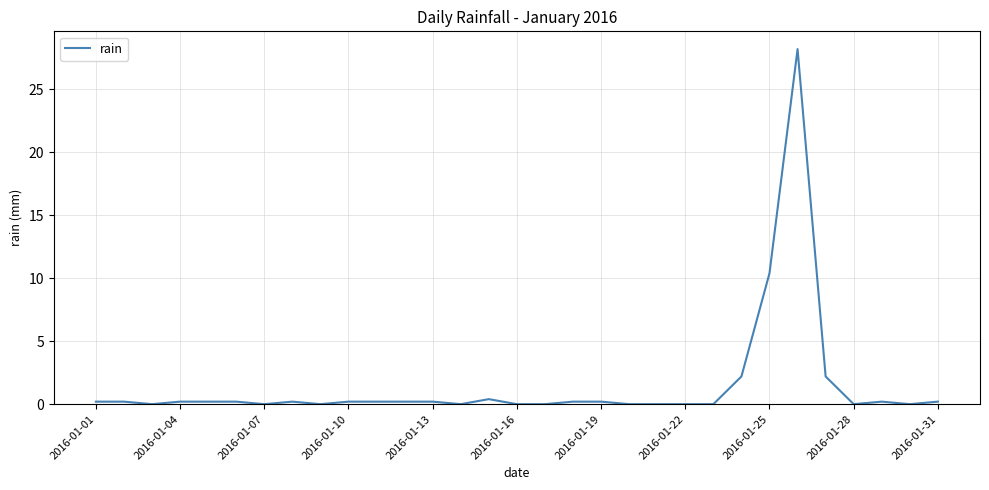

What is the maximum value shown in the chart?

28.2